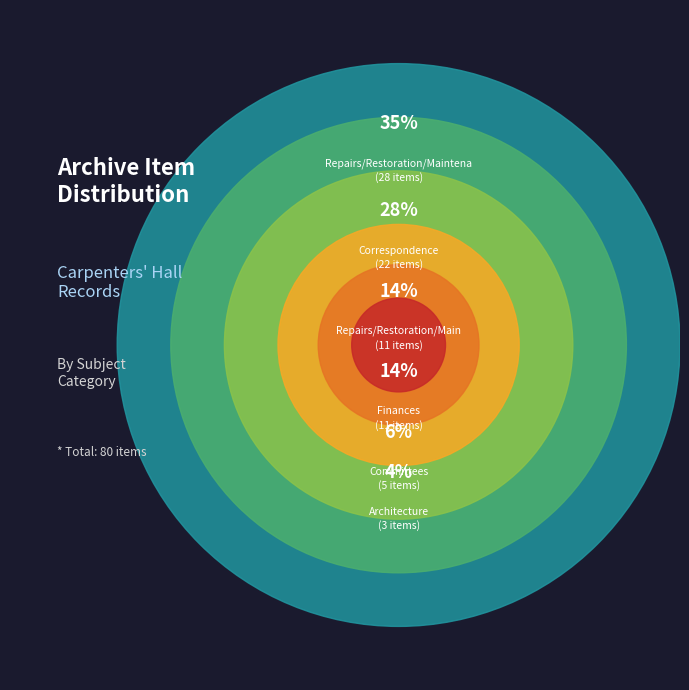

Count the number of slices in the pie.

6